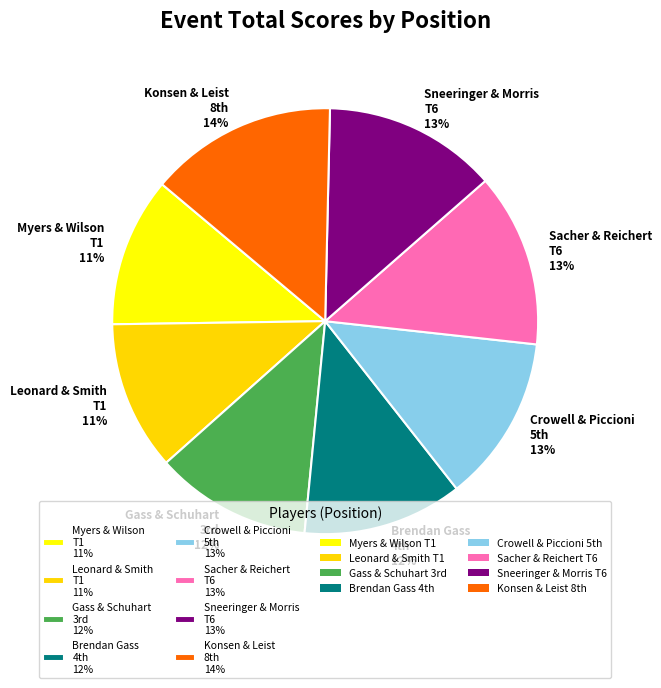

Is it true that Myers & Wilson T1 11% is 11% of the pie?

True